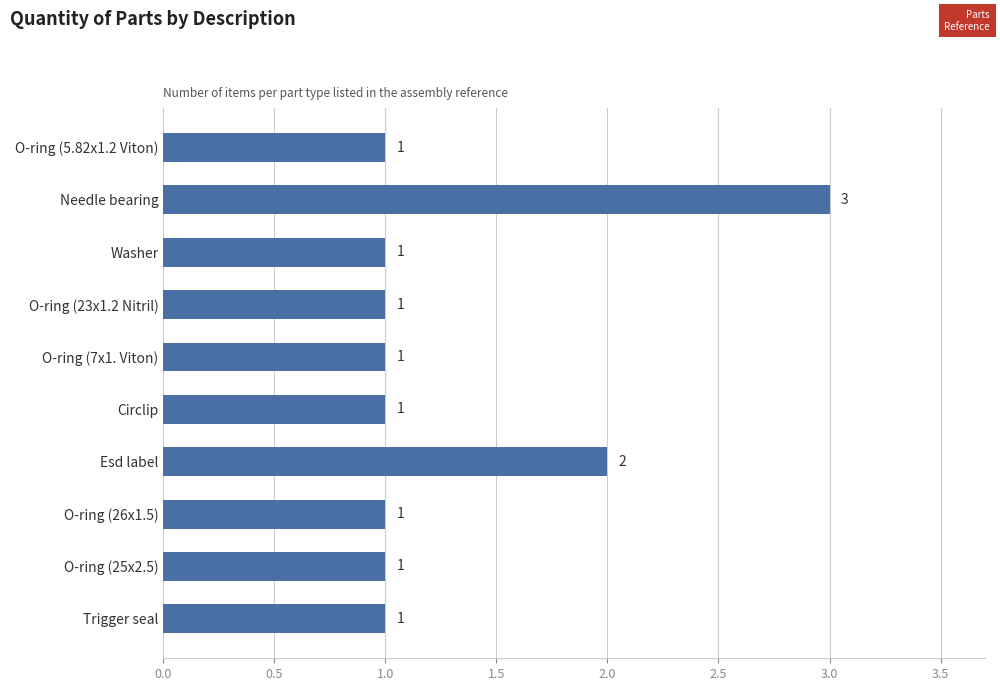

What is the value of the 4th bar from the top?

1